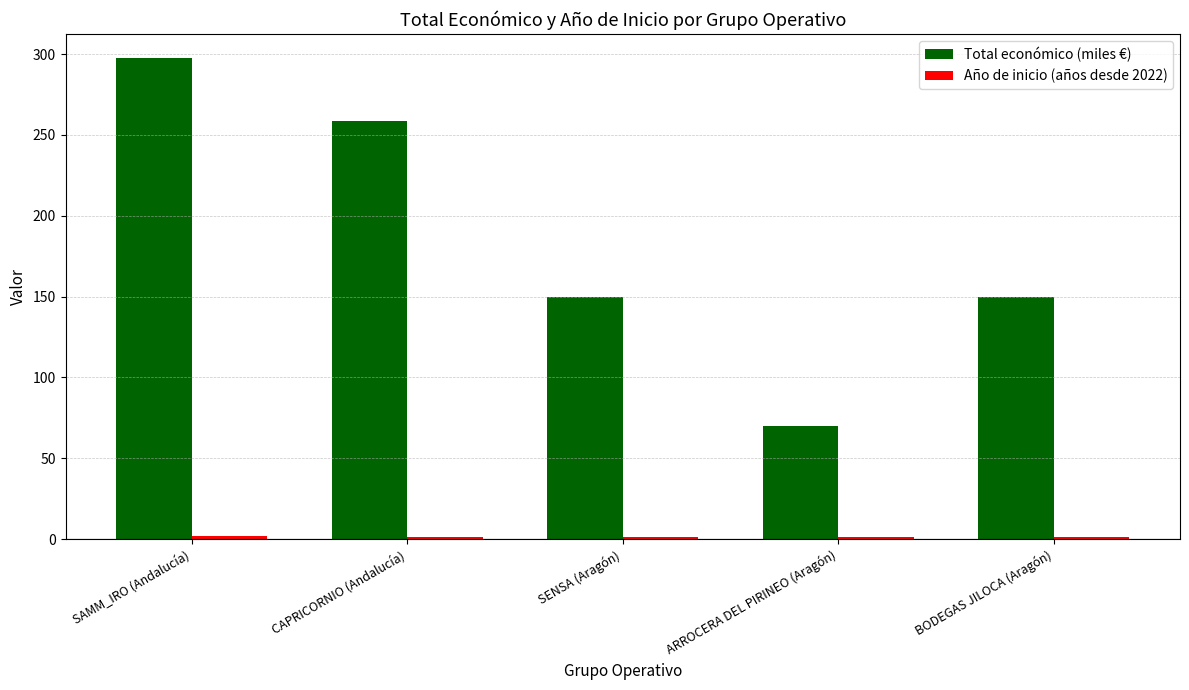

What position from the left is CAPRICORNIO (Andalucía)?

2